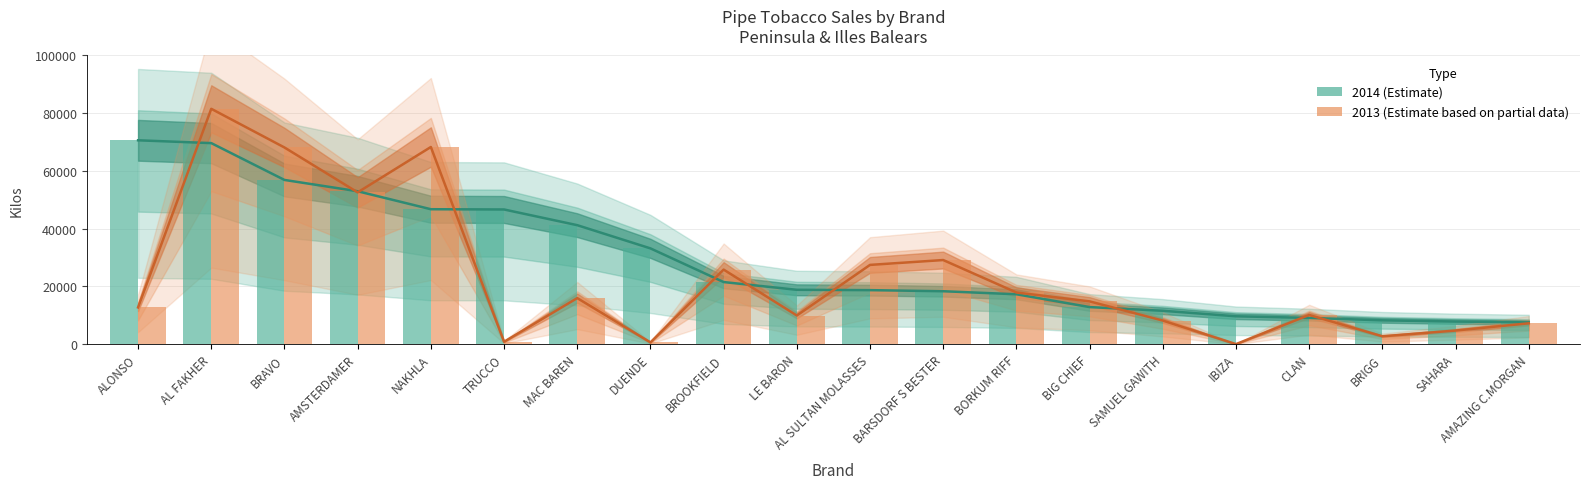

Reading right to left, extract all data points from this chart.

2014 Kilos: AMAZING C.MORGAN=7532	SAHARA=7817	BRIGG=8244	CLAN=9078	IBIZA=9644	SAMUEL GAWITH=11553	BIG CHIEF=12831	BORKUM RIFF=17271	BARSDORF S BESTER=18320	AL SULTAN MOLASSES=18700	LE BARON=18819	BROOKFIELD=21501	DUENDE=33168	MAC BAREN=41209	TRUCCO=46647	NAKHLA=46735	AMSTERDAMER=52962	BRAVO=56881	AL FAKHER=69642	ALONSO=70616
2013 Kilos (Estimate based on partial data): AMAZING C.MORGAN=7212	SAHARA=4695	BRIGG=2709	CLAN=10099	IBIZA=0	SAMUEL GAWITH=8159	BIG CHIEF=14806	BORKUM RIFF=17885	BARSDORF S BESTER=29131	AL SULTAN MOLASSES=27446	LE BARON=9914	BROOKFIELD=25820	DUENDE=589	MAC BAREN=15949	TRUCCO=815	NAKHLA=68294	AMSTERDAMER=52572	BRAVO=68129	AL FAKHER=81527	ALONSO=12714